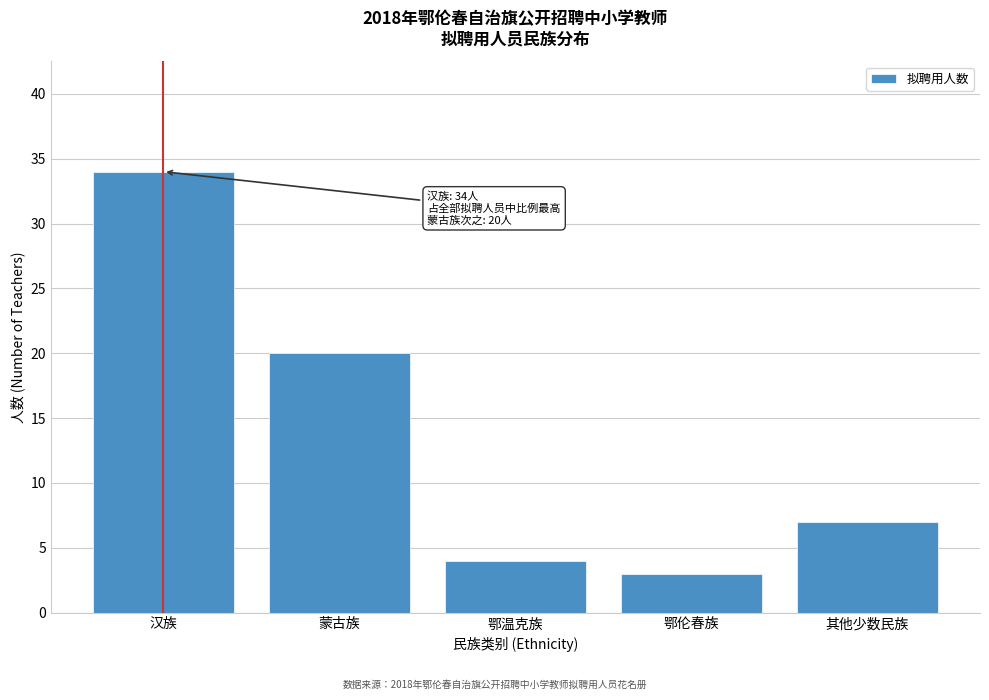

Reading left to right, list all the values displayed in this chart.

34	20	4	3	7